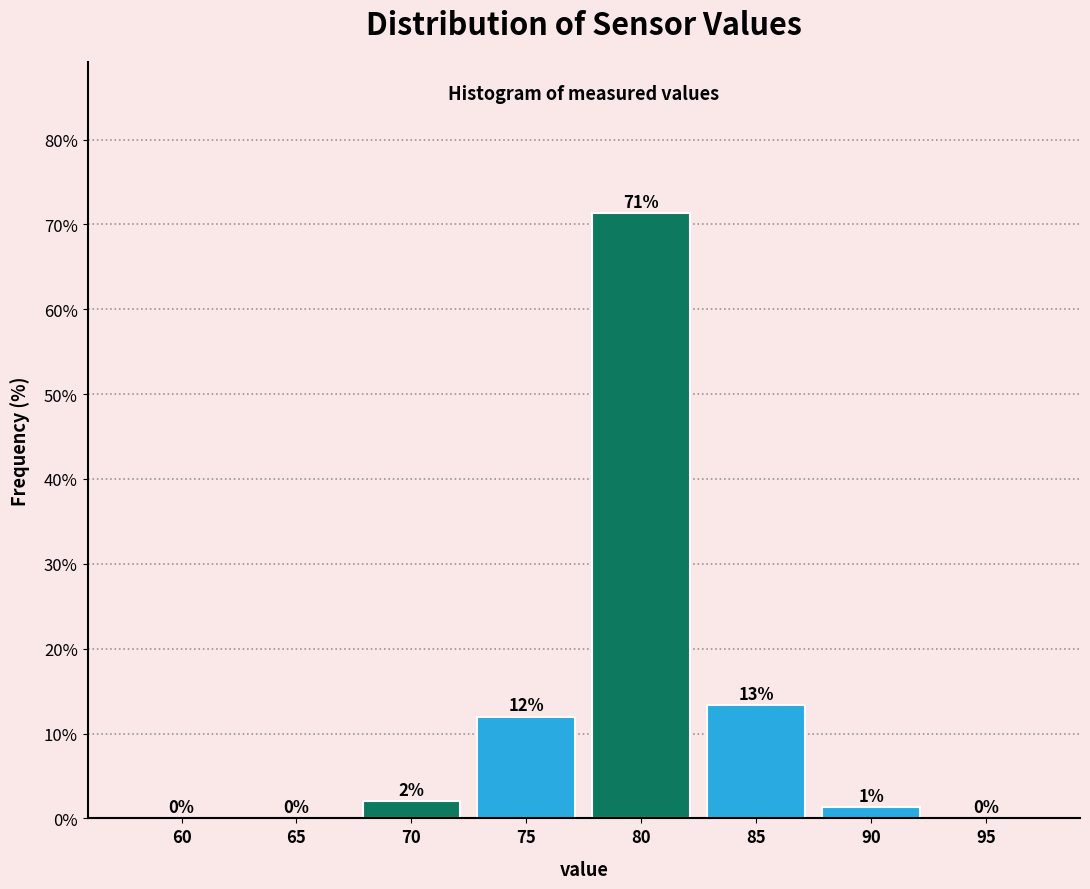

At which category does the chart reach its peak across all series?

80